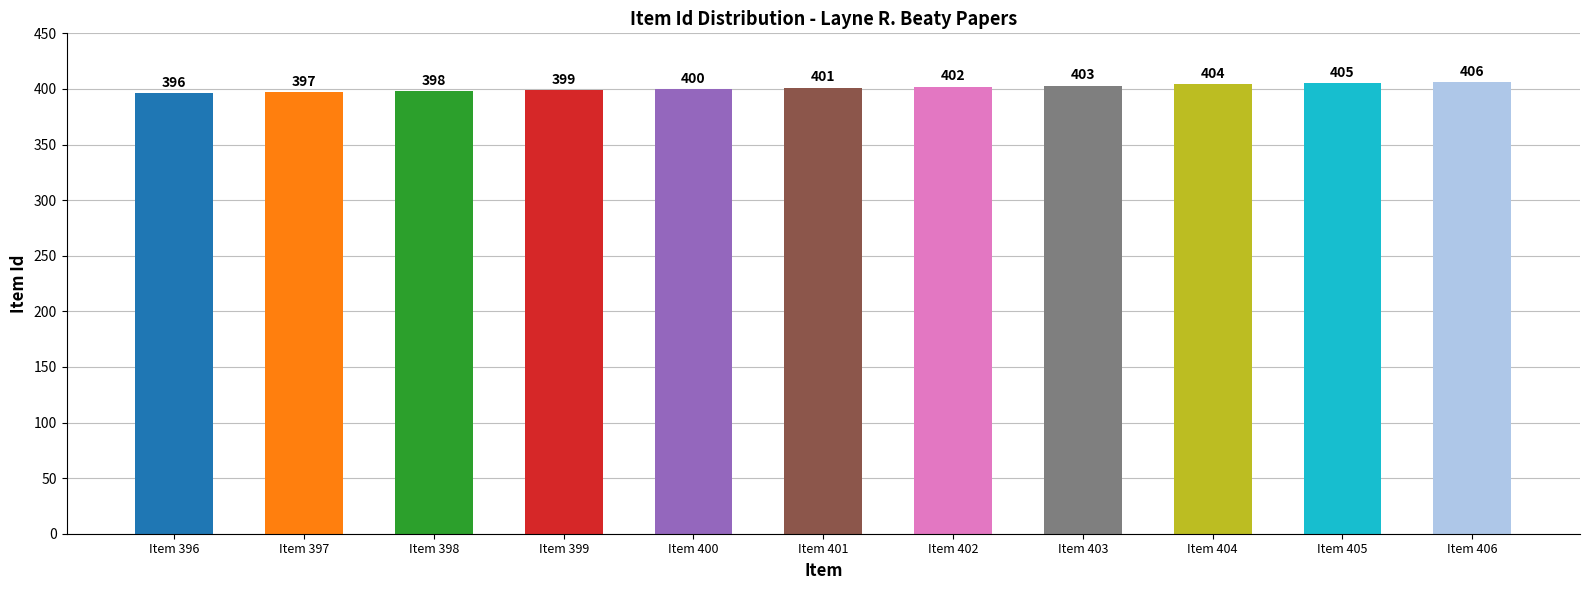

Count the values in the range 398 to 404.

7